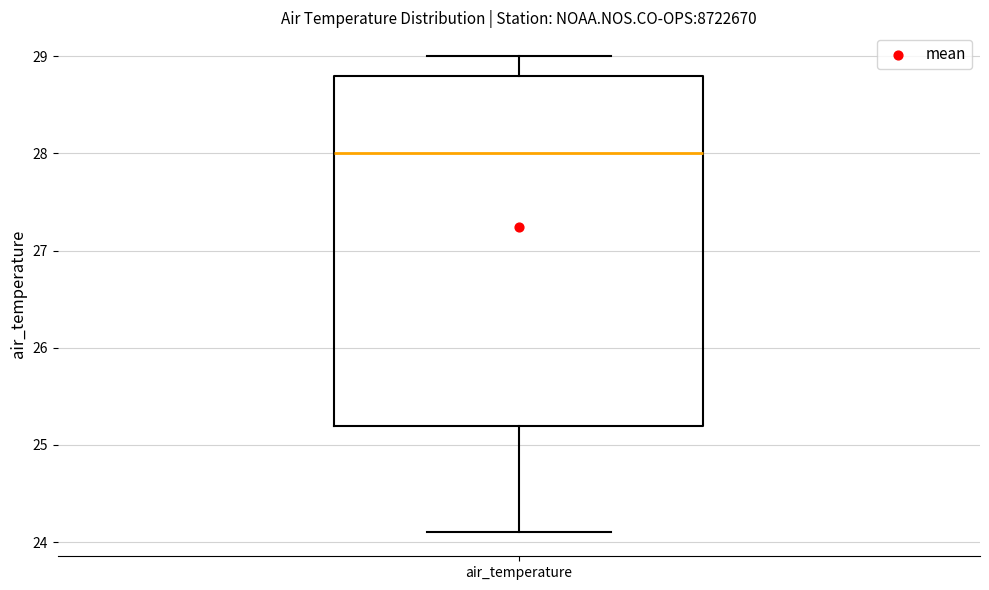

Transcribe this box plot: give where the median line is, the range the box spans, and where the two whiskers end, as read against the y-axis. The values are not printed on the chart, so give them approximately, as read against the axis.

median 28.0, box 25.2 to 28.8, whiskers 24.1 to 29.0